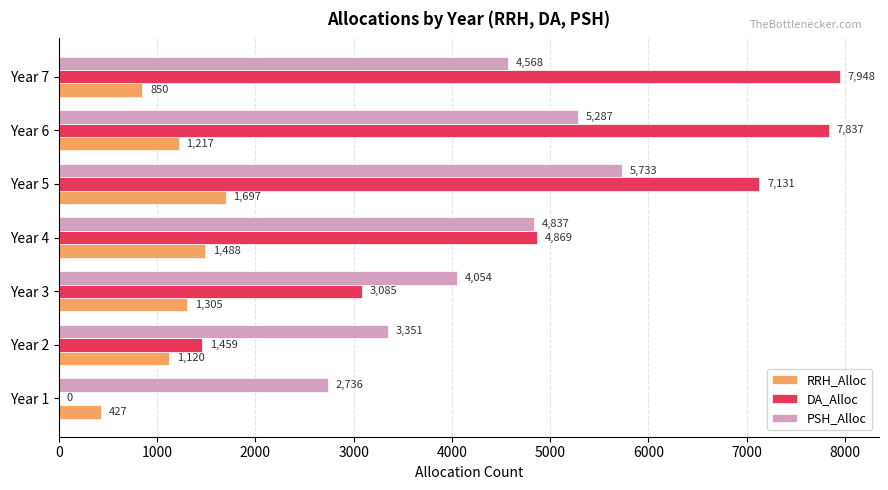

At which category is the sum across all series the highest?

Year 5